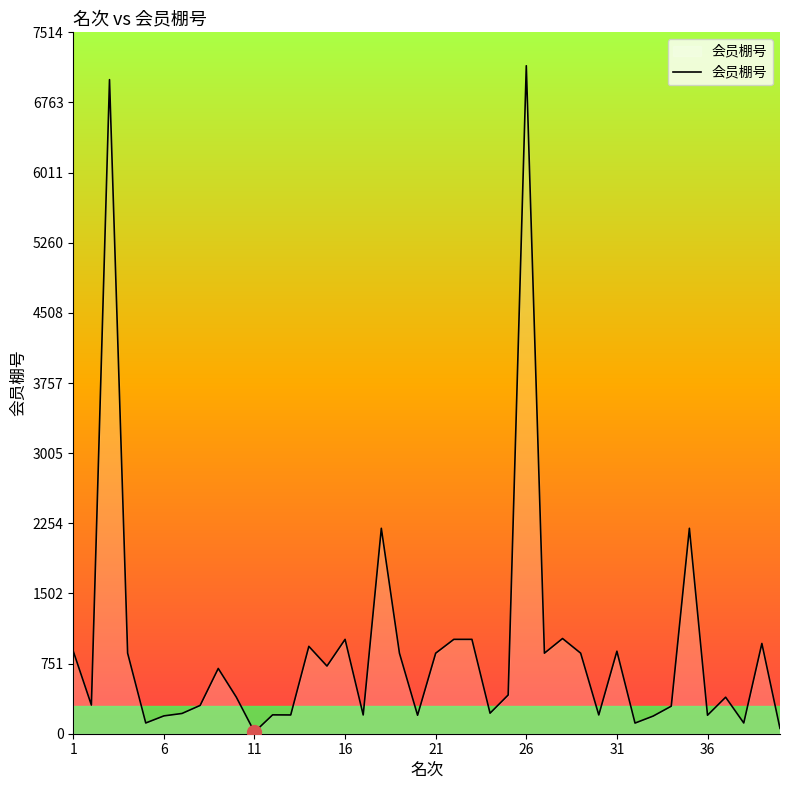

What is the difference between the maximum and minimum values?

7139